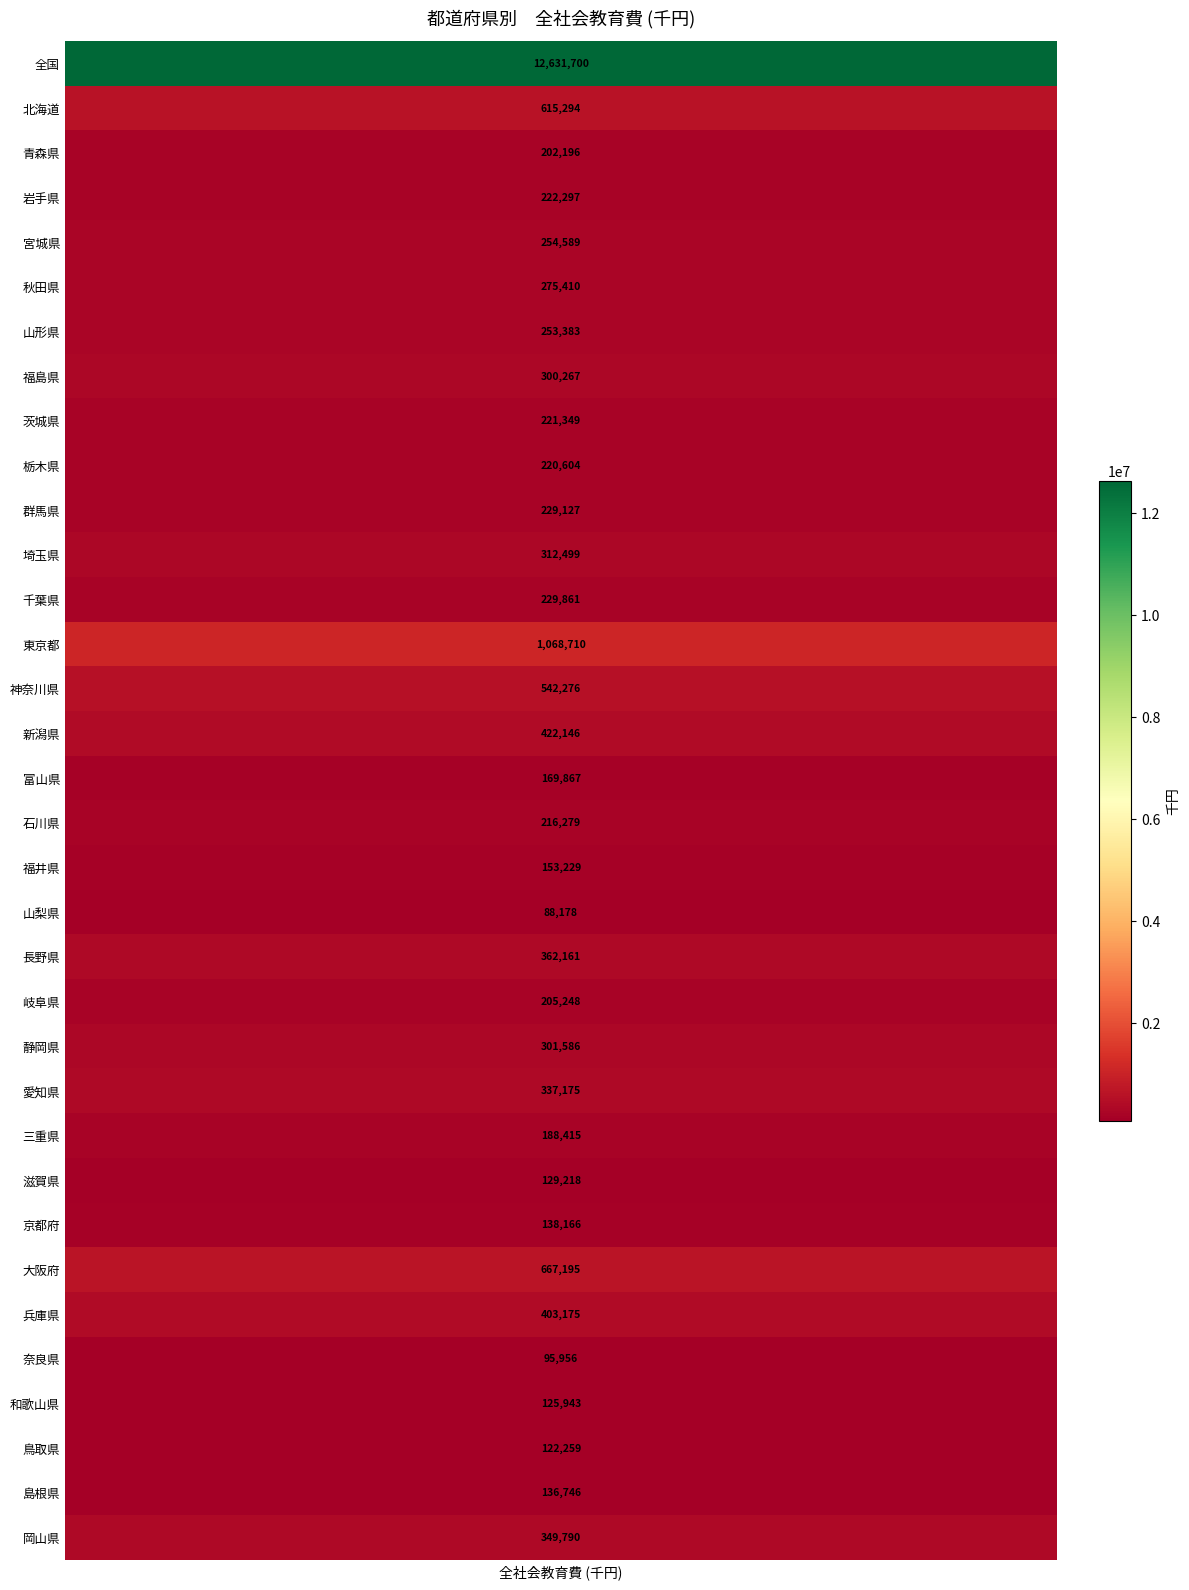

Reading right to left, what are all the values shown in this chart?

岡山県=349790	島根県=136746	鳥取県=122259	和歌山県=125943	奈良県=95956	兵庫県=403175	大阪府=667195	京都府=138166	滋賀県=129218	三重県=188415	愛知県=337175	静岡県=301586	岐阜県=205248	長野県=362161	山梨県=88178	福井県=153229	石川県=216279	富山県=169867	新潟県=422146	神奈川県=542276	東京都=1068710	千葉県=229861	埼玉県=312499	群馬県=229127	栃木県=220604	茨城県=221349	福島県=300267	山形県=253383	秋田県=275410	宮城県=254589	岩手県=222297	青森県=202196	北海道=615294	全国=12631700